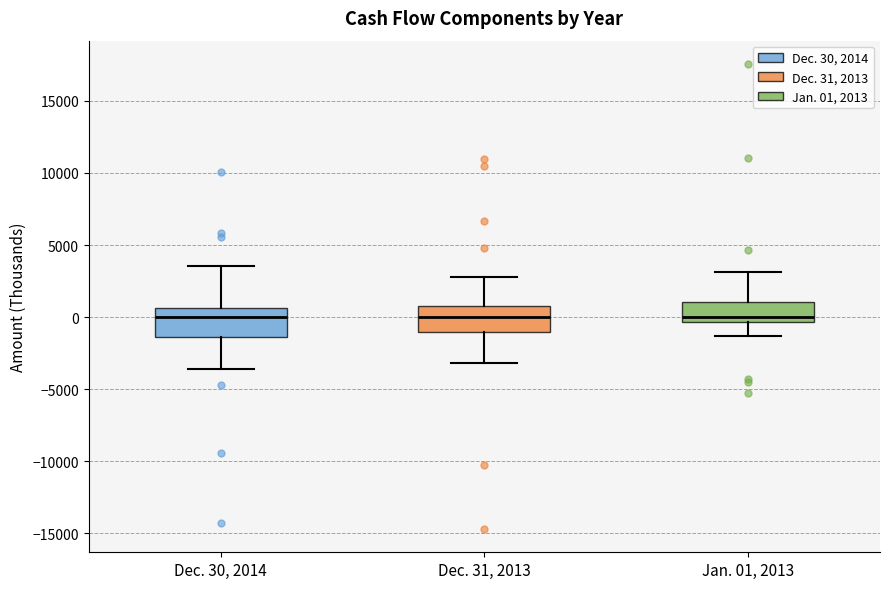

Reading left to right, read every box against the y-axis: the position of its median line, the range the box covers, and the ends of its whiskers. The values are not printed on the chart, so give them approximately, as read against the axis.

Dec. 30, 2014: median 0, box -1500 to 500, whiskers -3500 to 3500
Dec. 31, 2013: median 0, box -1000 to 1000, whiskers -3000 to 3000
Jan. 01, 2013: median 0, box -500 to 1000, whiskers -1500 to 3000